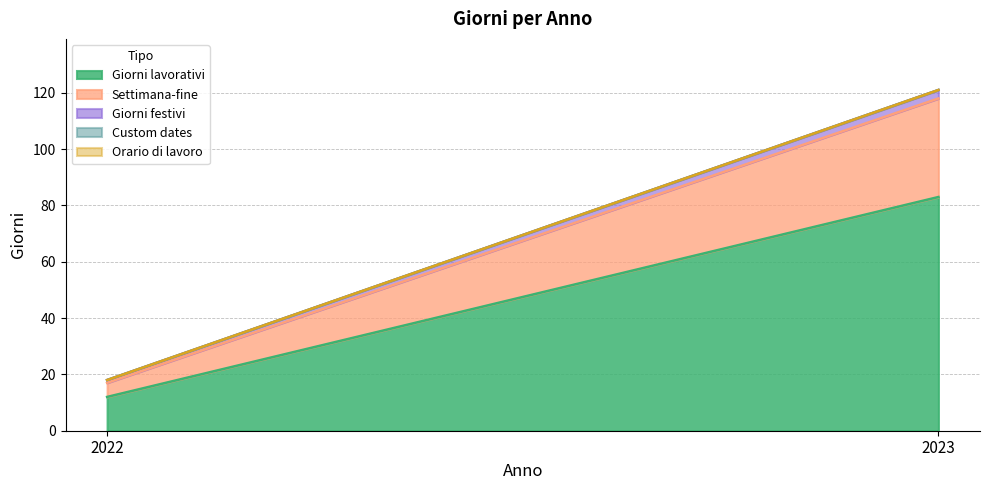

What are all the series names shown in the legend?

Giorni lavorativi, Settimana-fine, Giorni festivi, Custom dates, Orario di lavoro